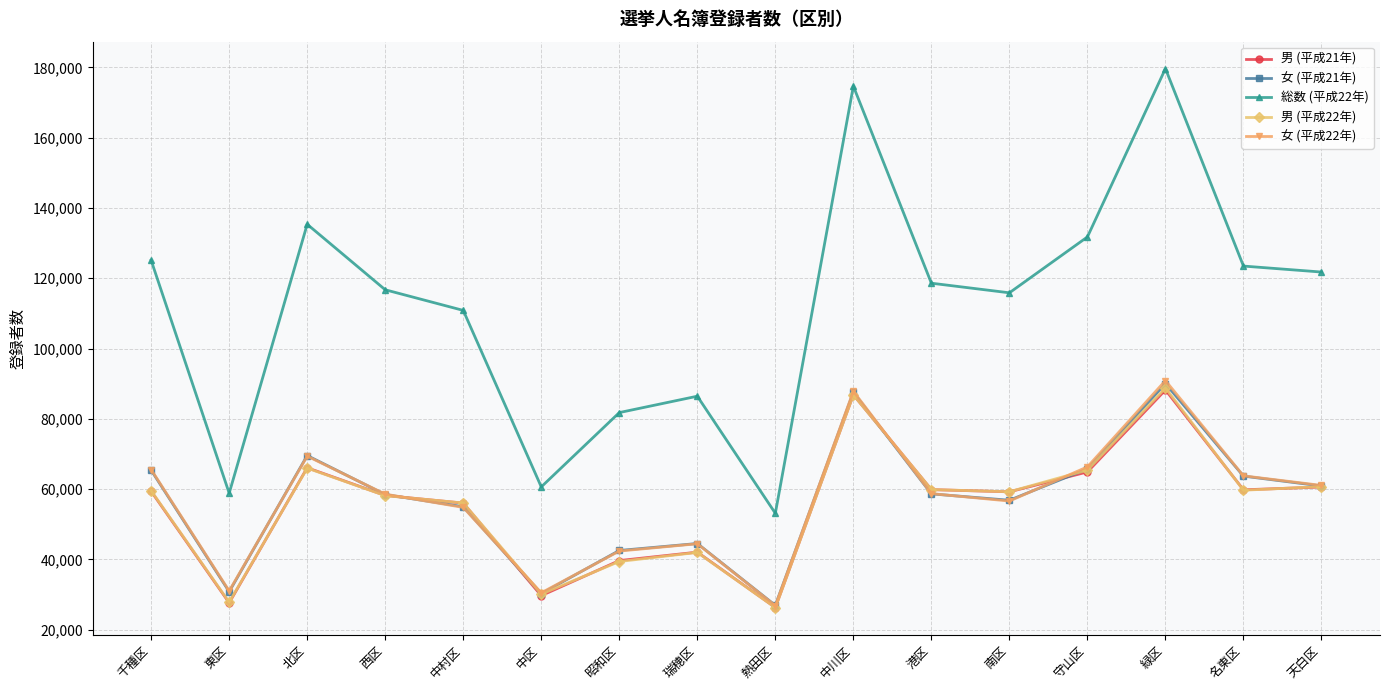

How many series are shown in this chart?

5